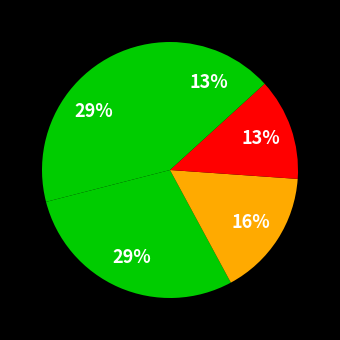

How many segments does this pie chart have?

5